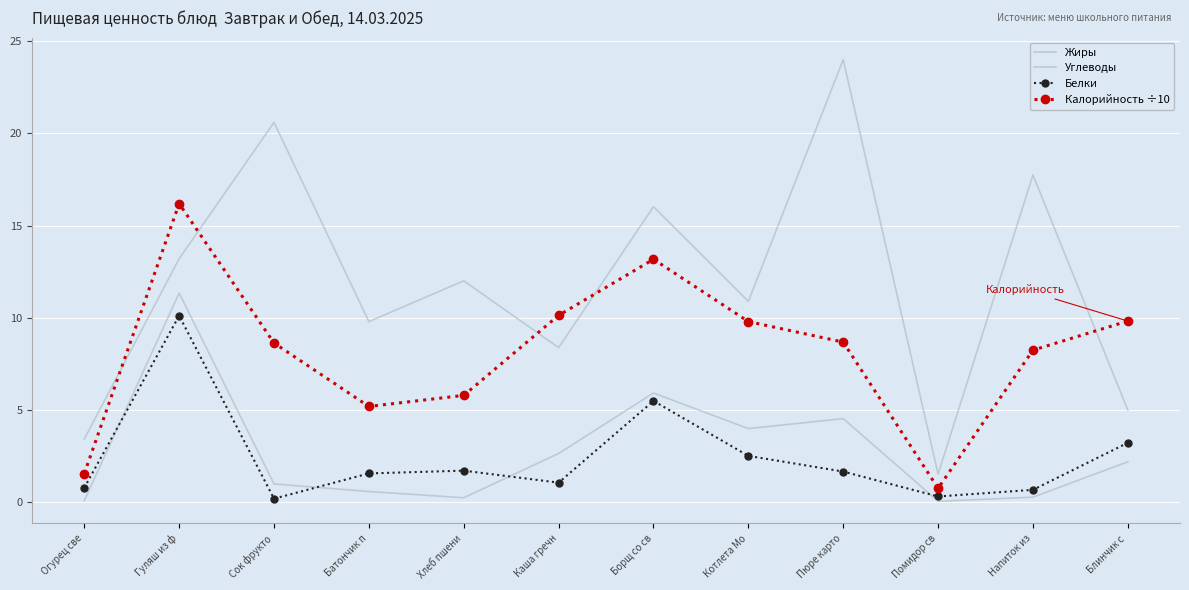

The value of Калорийность ÷10 at Хлеб пшени is 9.0. True or false?

False